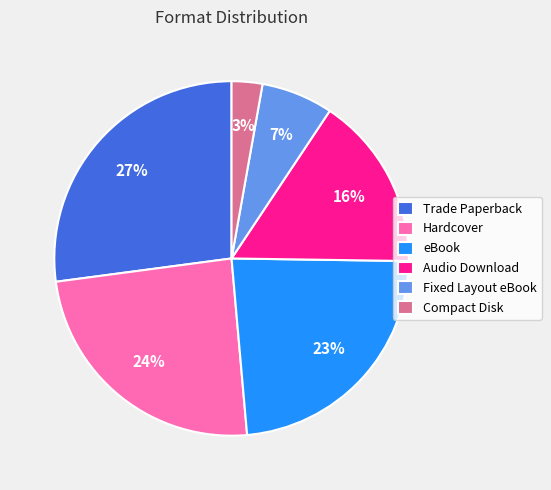

What is the smallest slice in the pie chart?

Compact Disk